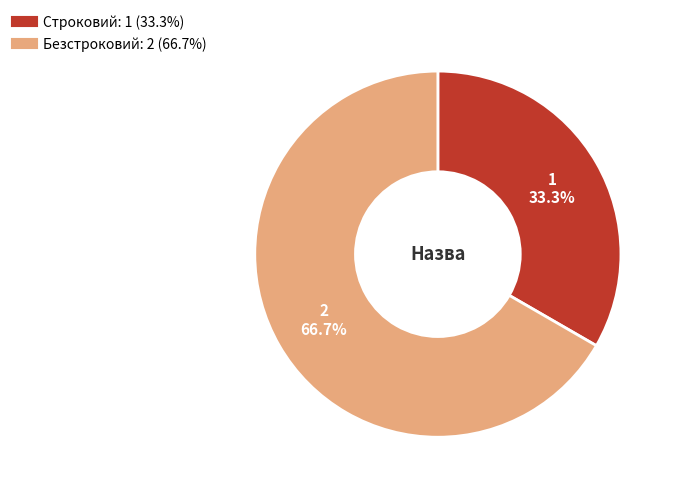

Is the sum of Строковий and Безстроковий greater than half?

Yes